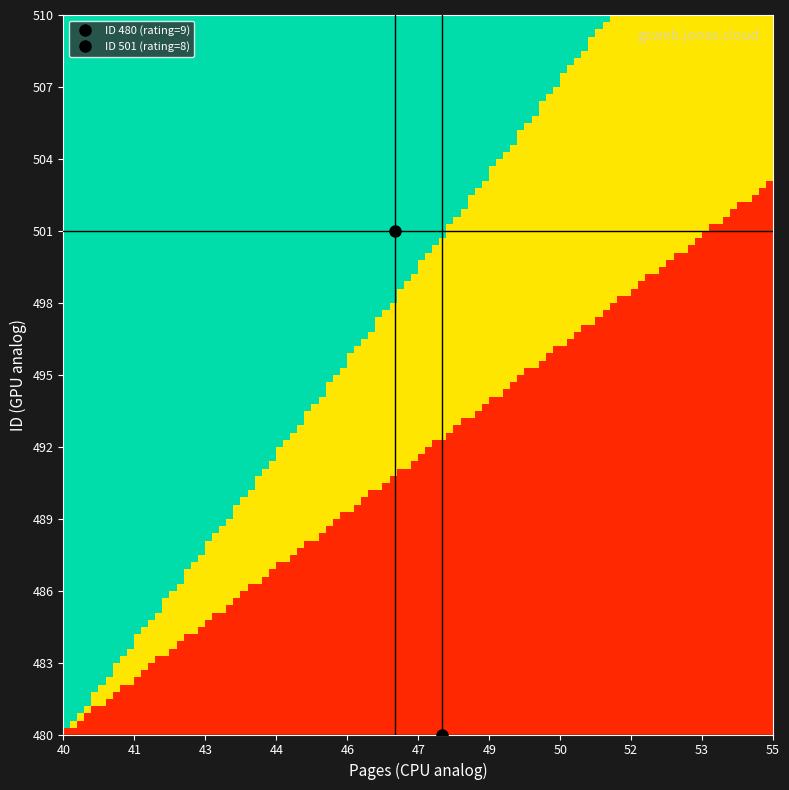

Reading left to right, transcribe all the data shown in this chart.

480: 48	9
501: 47	8